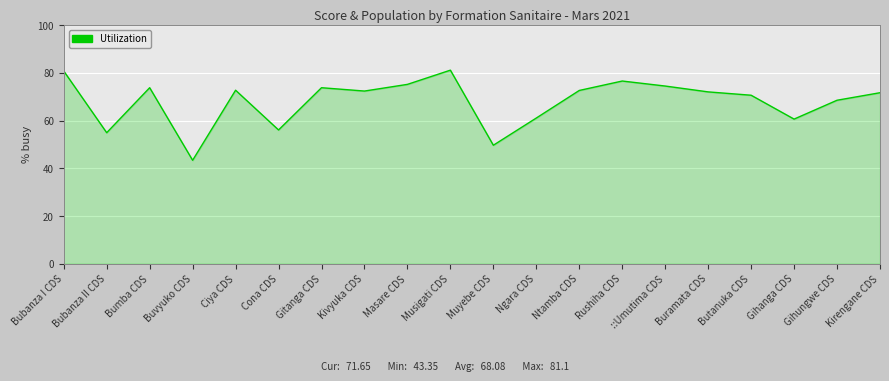

The value at Musigati CDS is 81.1. True or false?

True